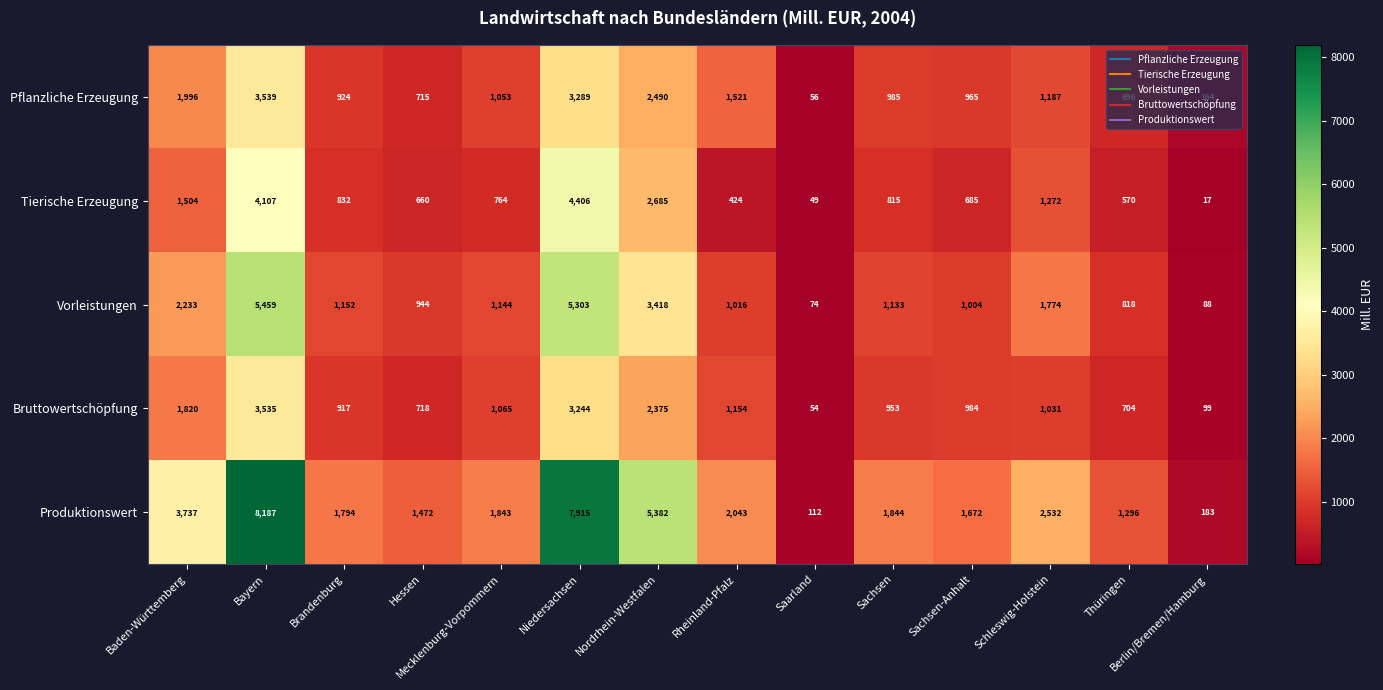

Rank the series by their maximum value, from lowest to highest.

Bruttowertschöpfung, Pflanzliche Erzeugung, Tierische Erzeugung, Vorleistungen, Produktionswert